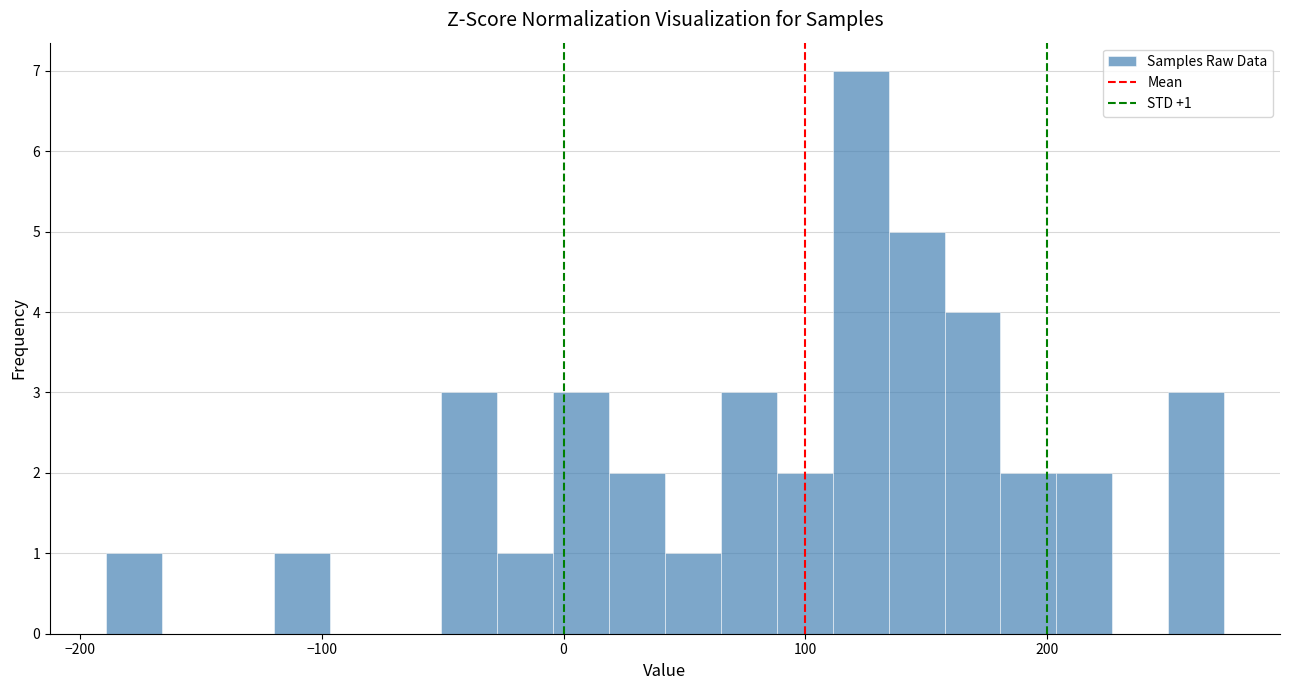

Read against the x-axis, roughly where is the centre of the tallest bar?

120